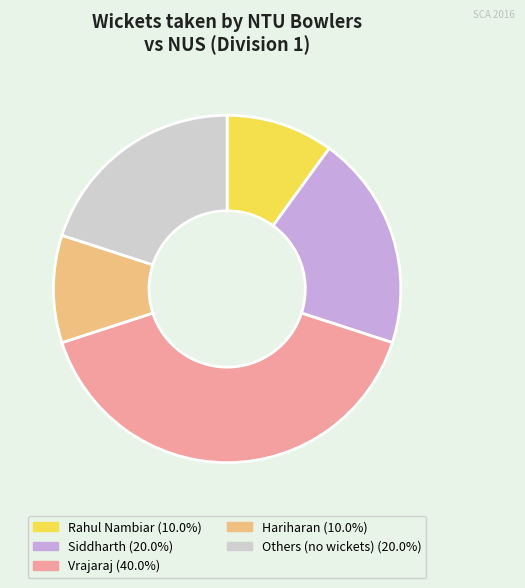

Is there any slice that represents more than half of the pie?

No